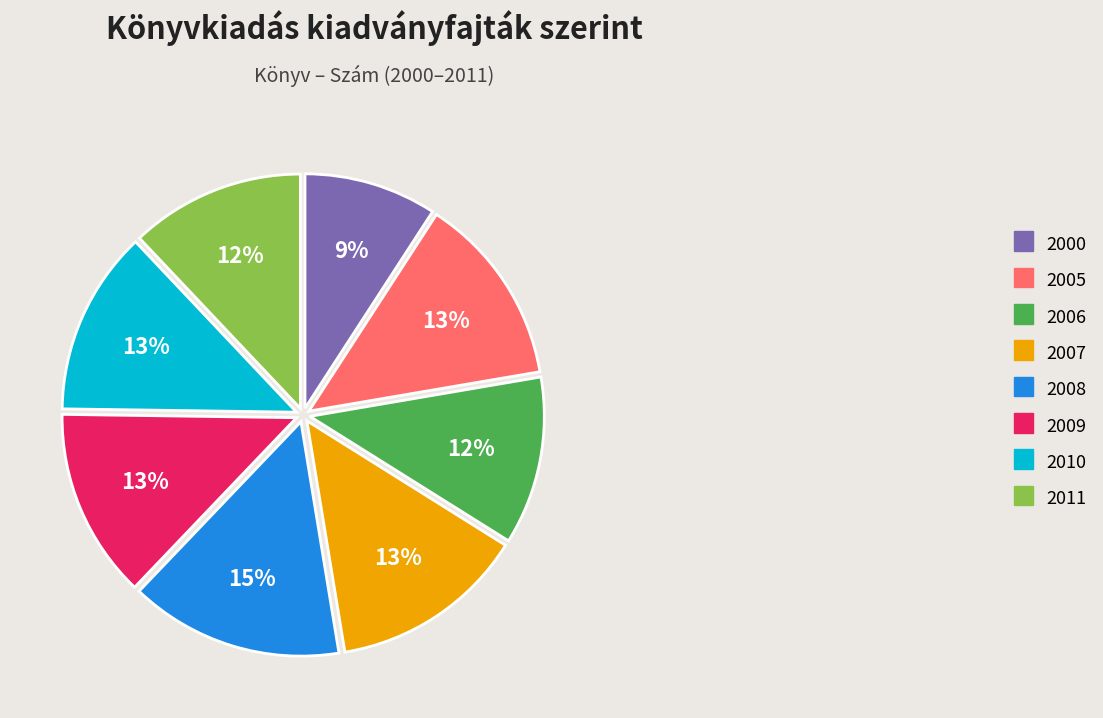

How many segments does this pie chart have?

8